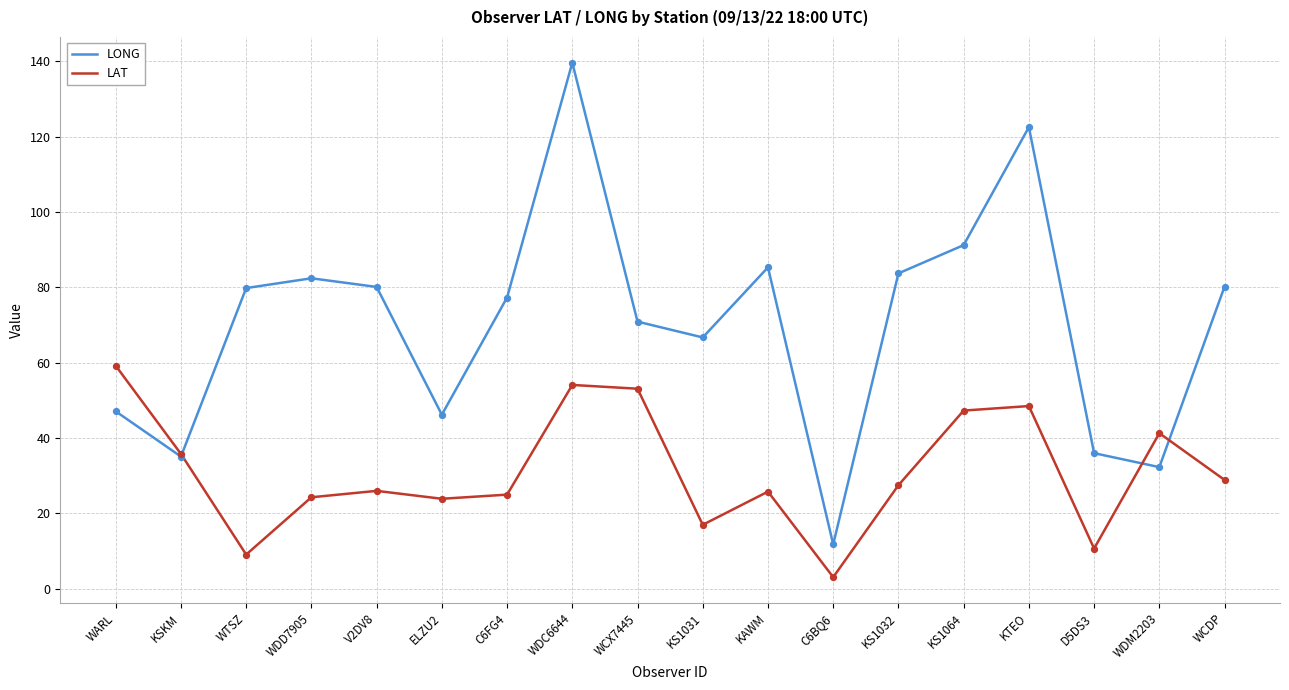

Which series changed the most between KSKM and WTSZ?

LONG